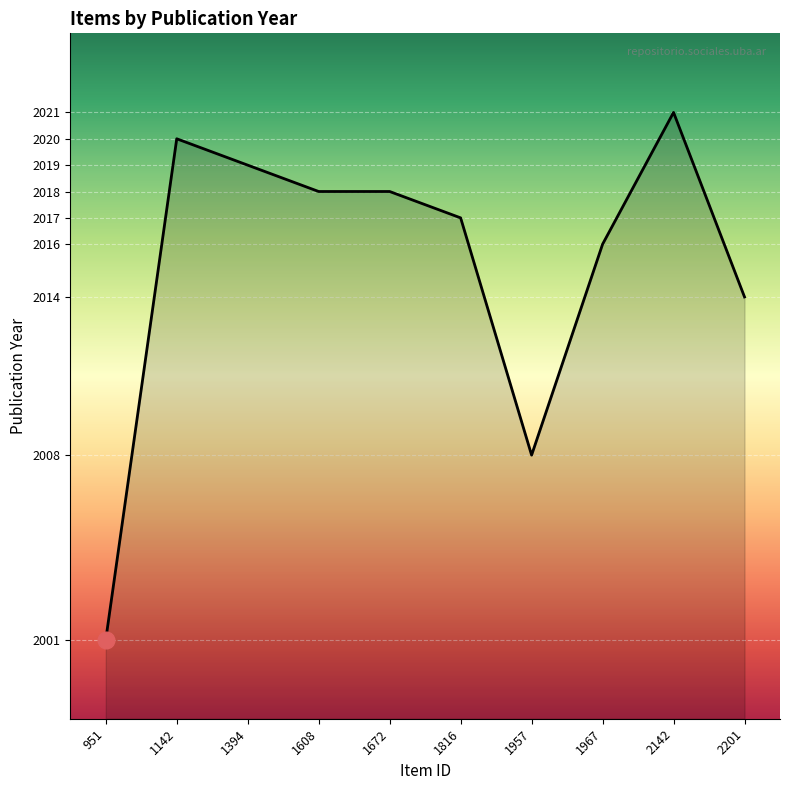

At which category does the chart reach its minimum across all series?

951